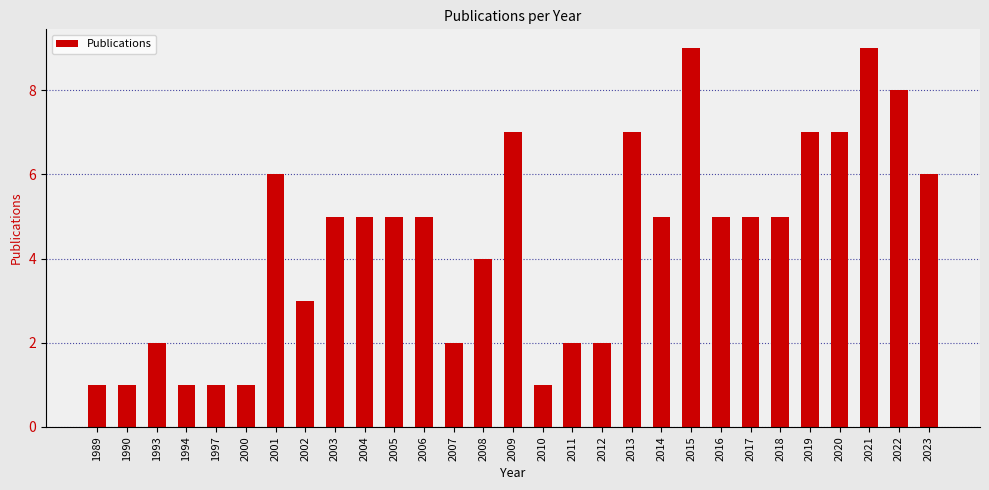

Is it true that the value at 2004 is 3?

False